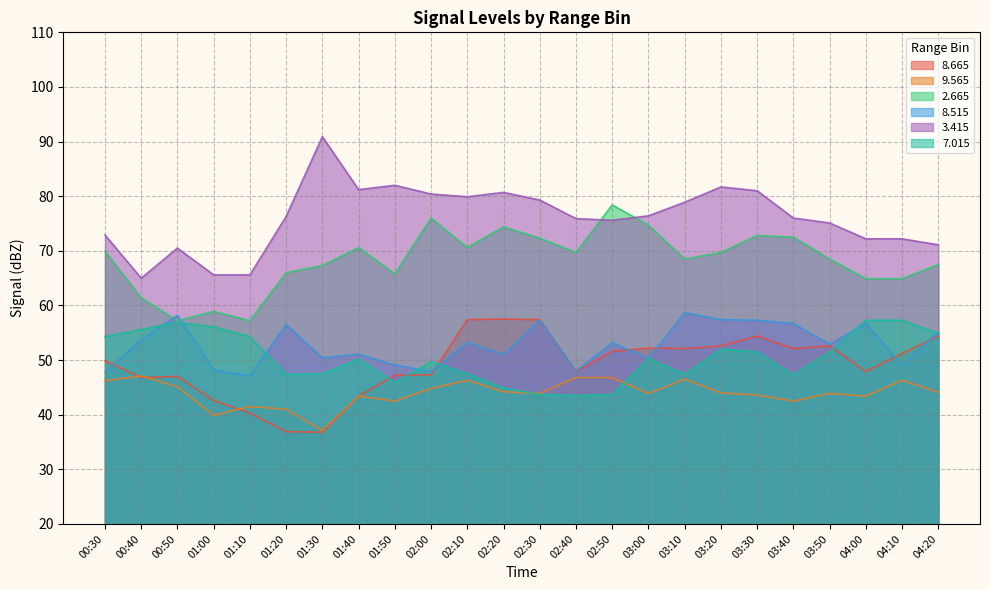

How many distinct data groups are displayed?

6